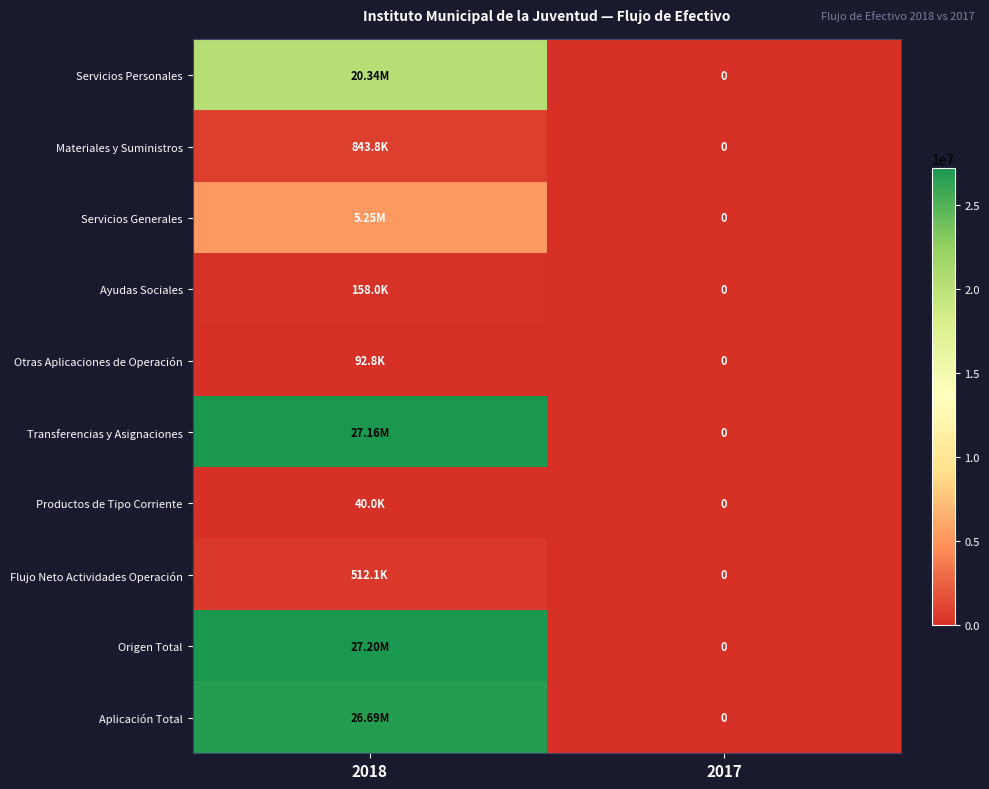

The value of Transferencias y Asignaciones at 2018 is 27160417.9. True or false?

True